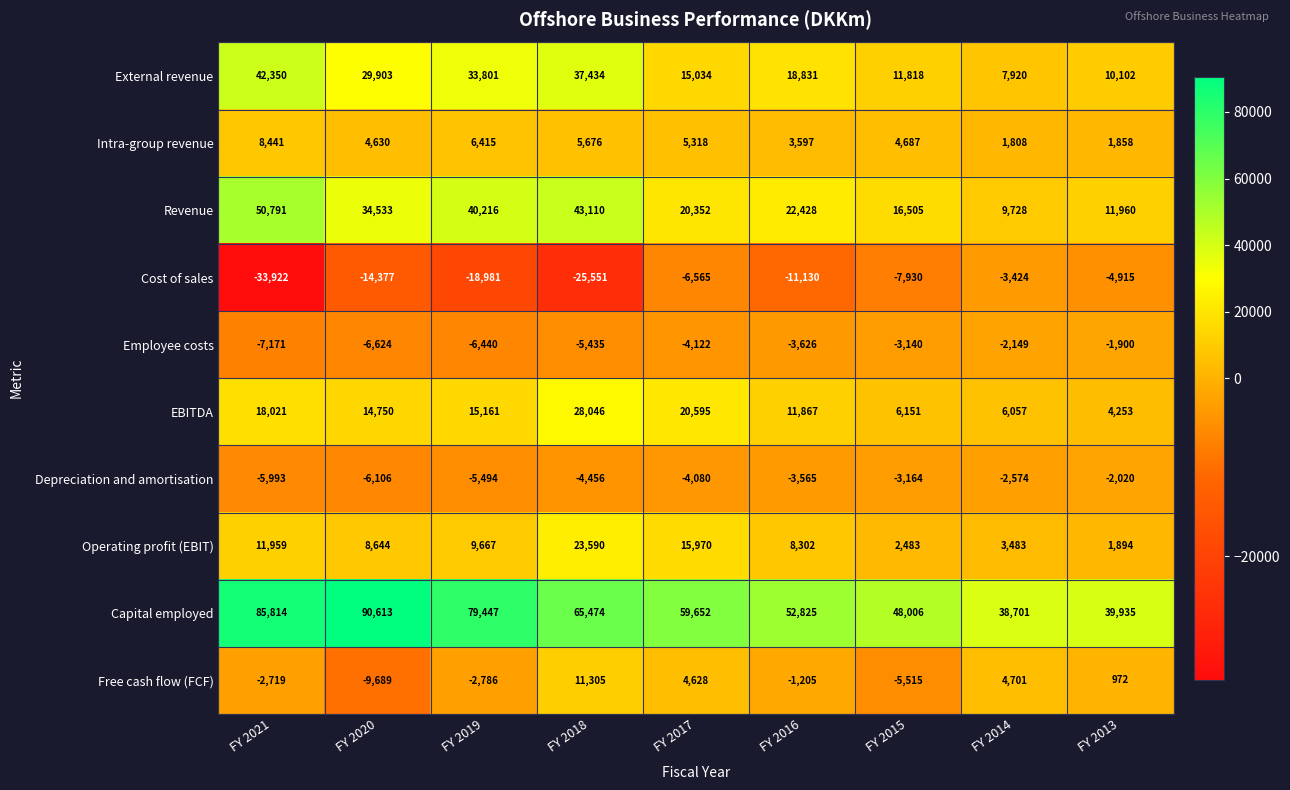

Where does the EBITDA series first go above 14750?

FY 2021